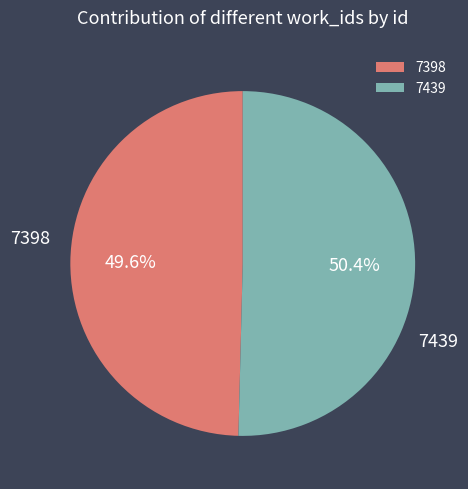

Do 7439 and 7398 together represent more than half of the pie?

Yes